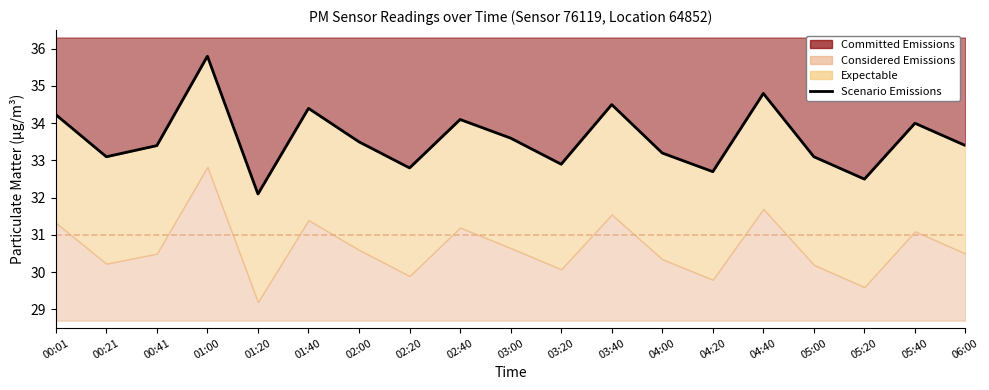

Reading right to left, list all the values displayed in this chart.

06:00=33.4	05:40=34.0	05:20=32.5	05:00=33.1	04:40=34.8	04:20=32.7	04:00=33.2	03:40=34.5	03:20=32.9	03:00=33.6	02:40=34.1	02:20=32.8	02:00=33.5	01:40=34.4	01:20=32.1	01:00=35.8	00:41=33.4	00:21=33.1	00:01=34.2